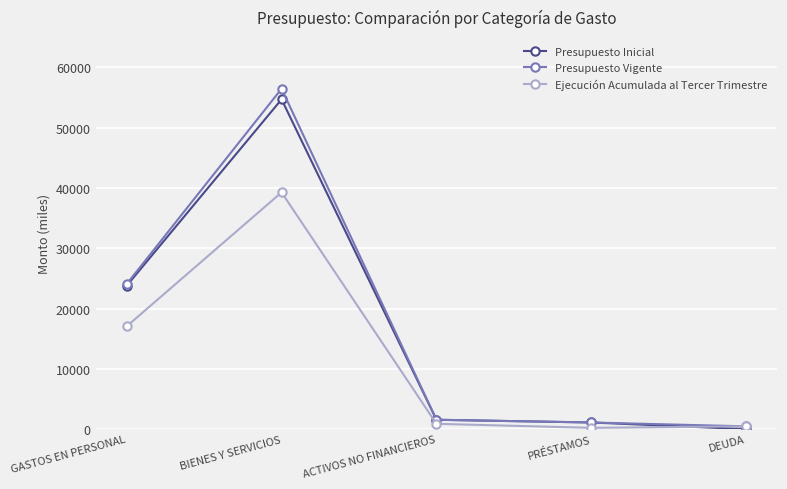

What are all the series names shown in the legend?

Presupuesto Inicial, Presupuesto Vigente, Ejecución Acumulada al Tercer Trimestre